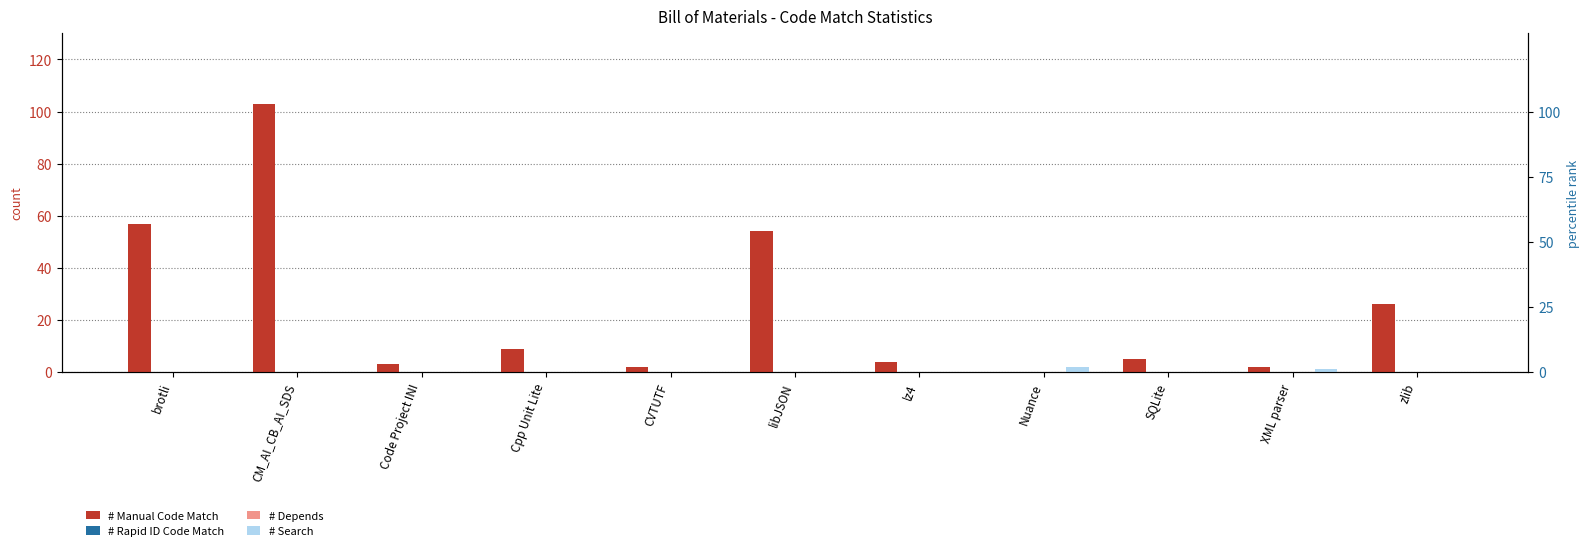

Which series has the largest range (max minus min)?

# Manual Code Match